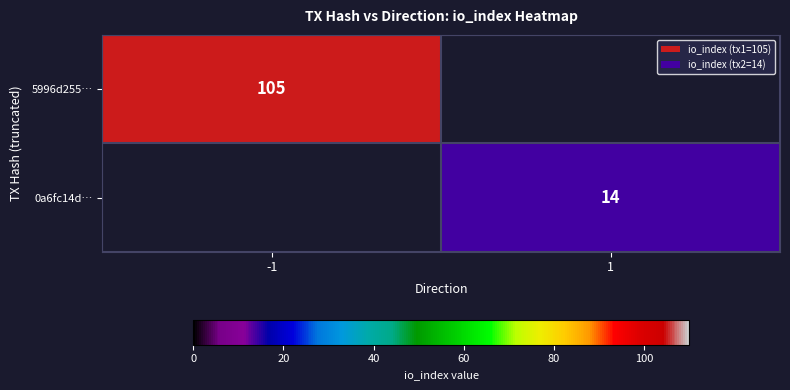

Count the number of data series in this chart.

2